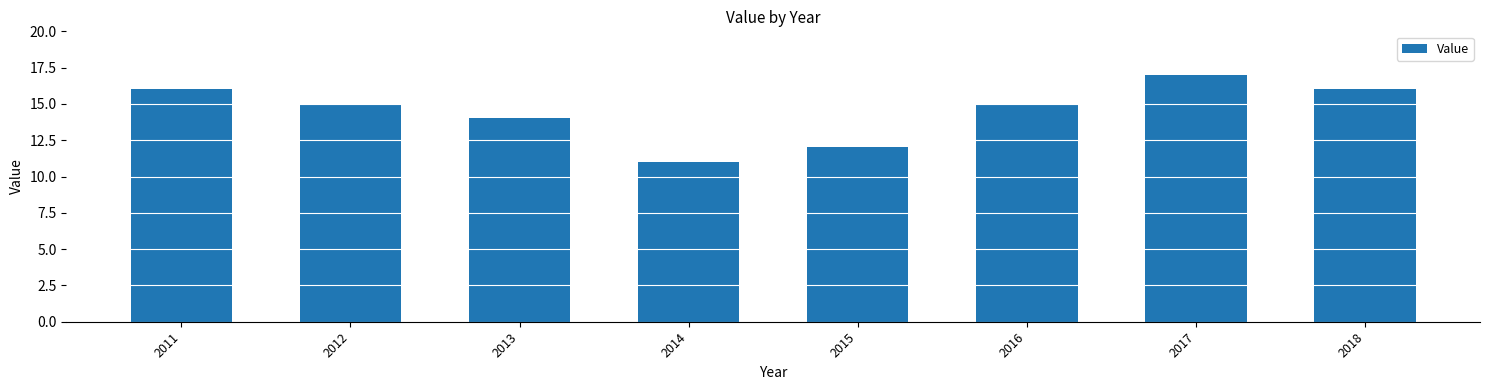

What is the value of the 6th bar from the left?

15